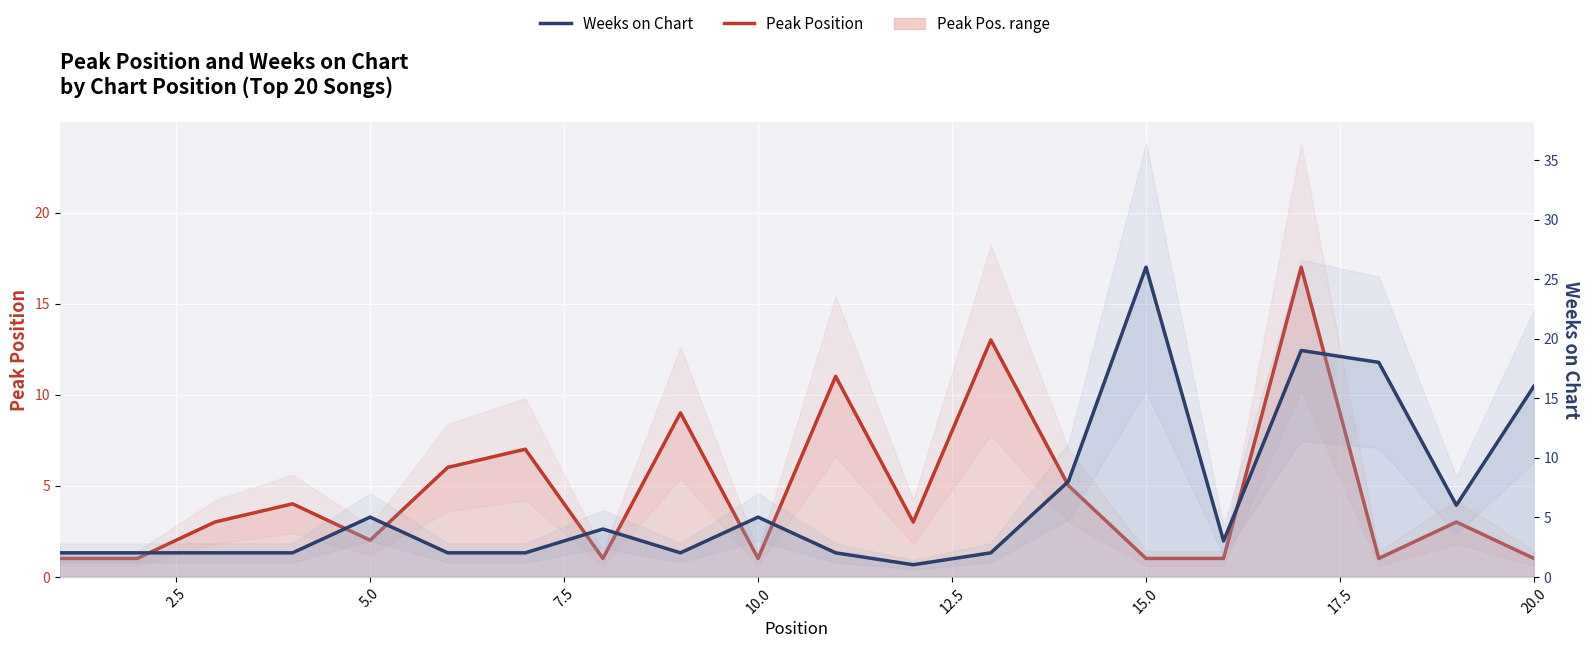

Is it true that Peak Position equals 5 at 11?

False